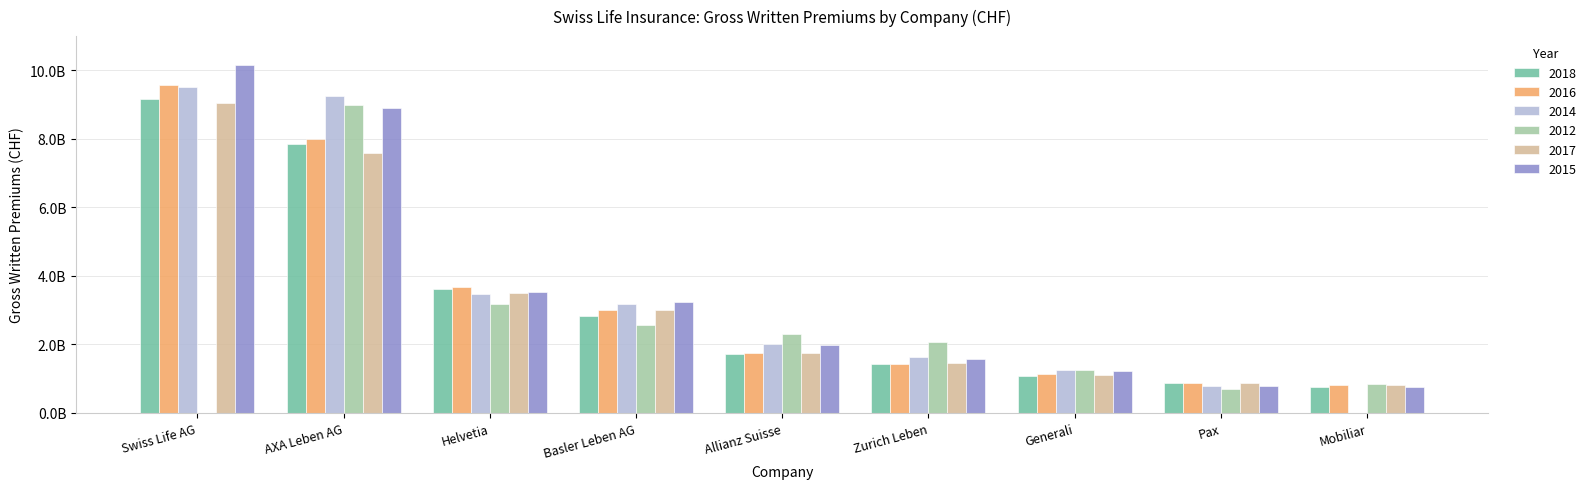

What is the difference between the 2015 values at Zurich Leben and Mobiliar?

792077245